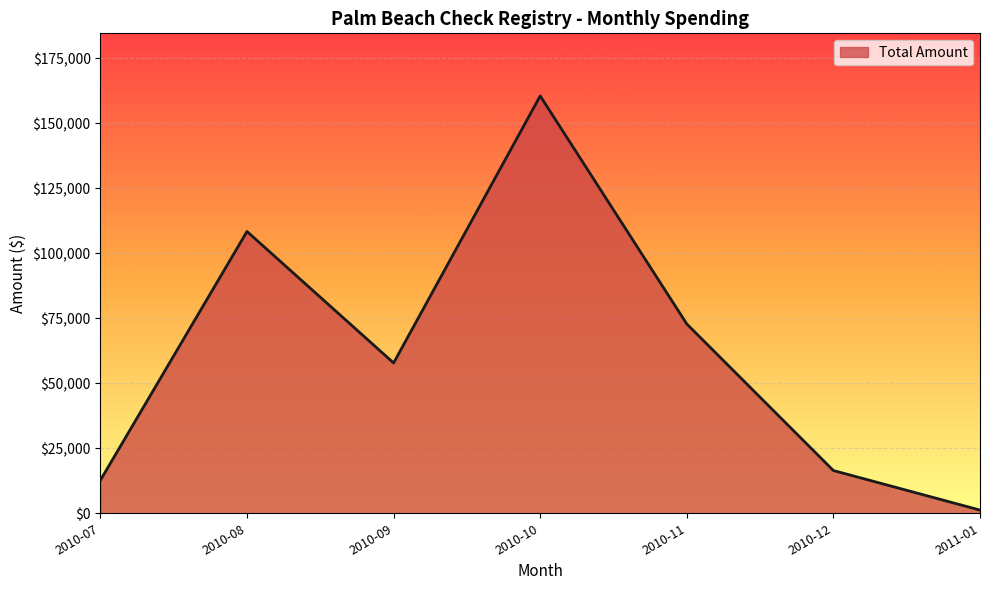

At which label is the value closest to 80907?

2010-11